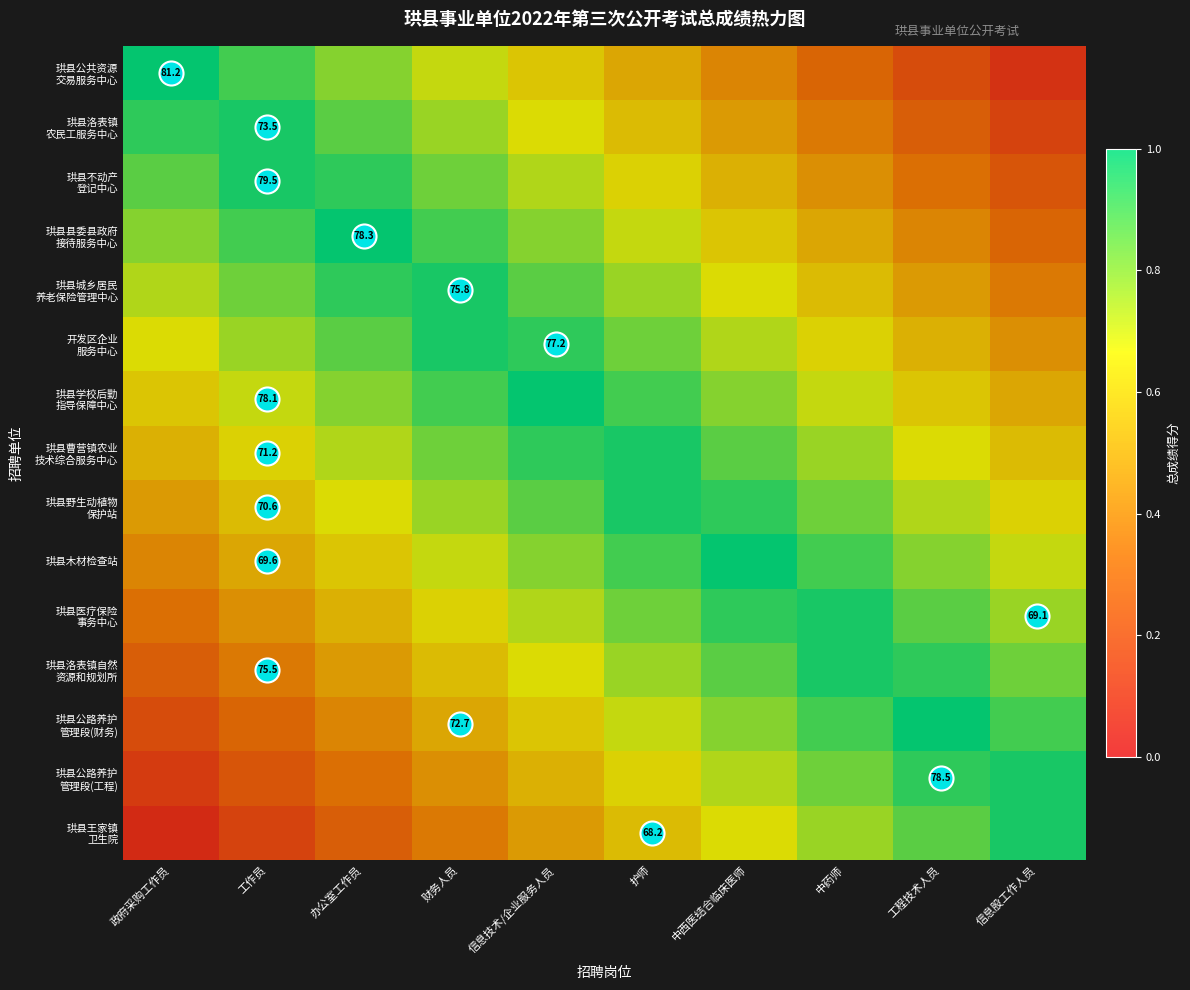

Which category has the lowest value in the 珙县公共资源 交易服务中心 series?

信息股工作人员